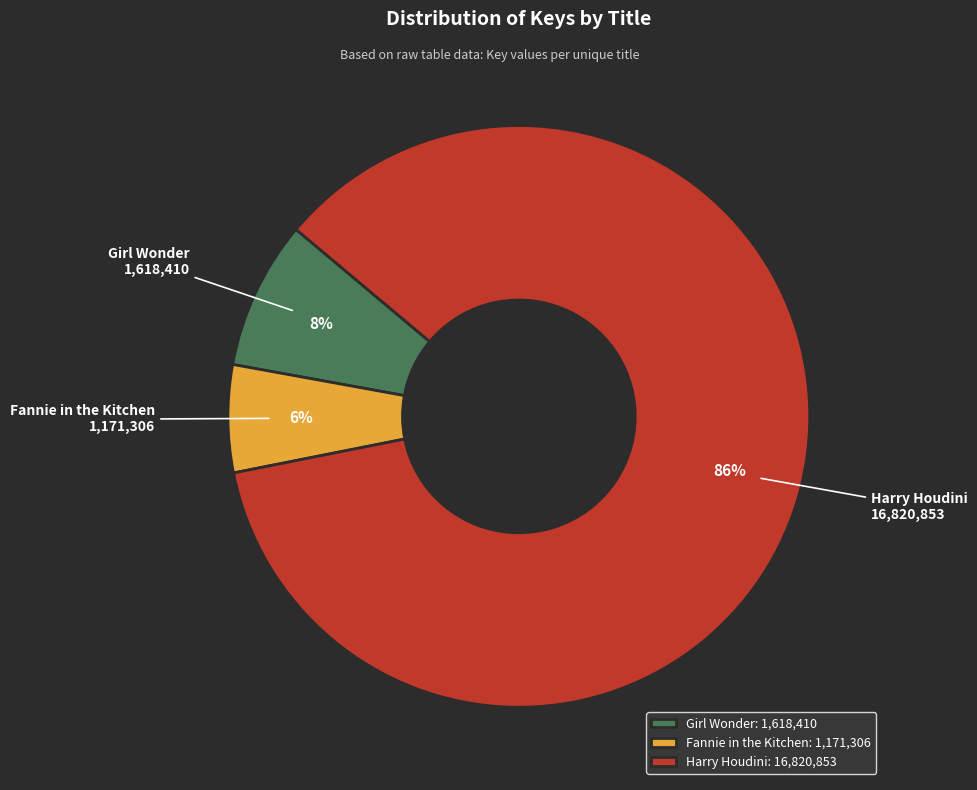

How many segments does this pie chart have?

3